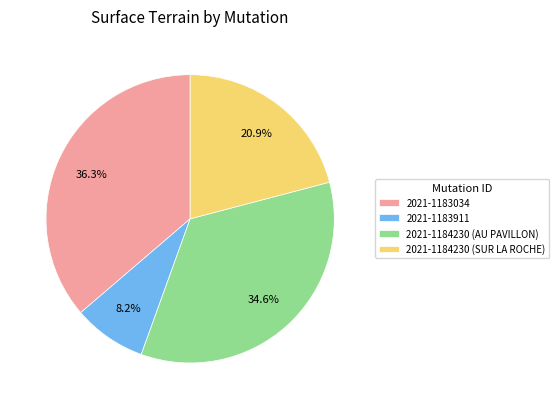

What is the ratio of the value at 2021-1183034 to the value at 2021-1184230 (SUR LA ROCHE)?

1.7